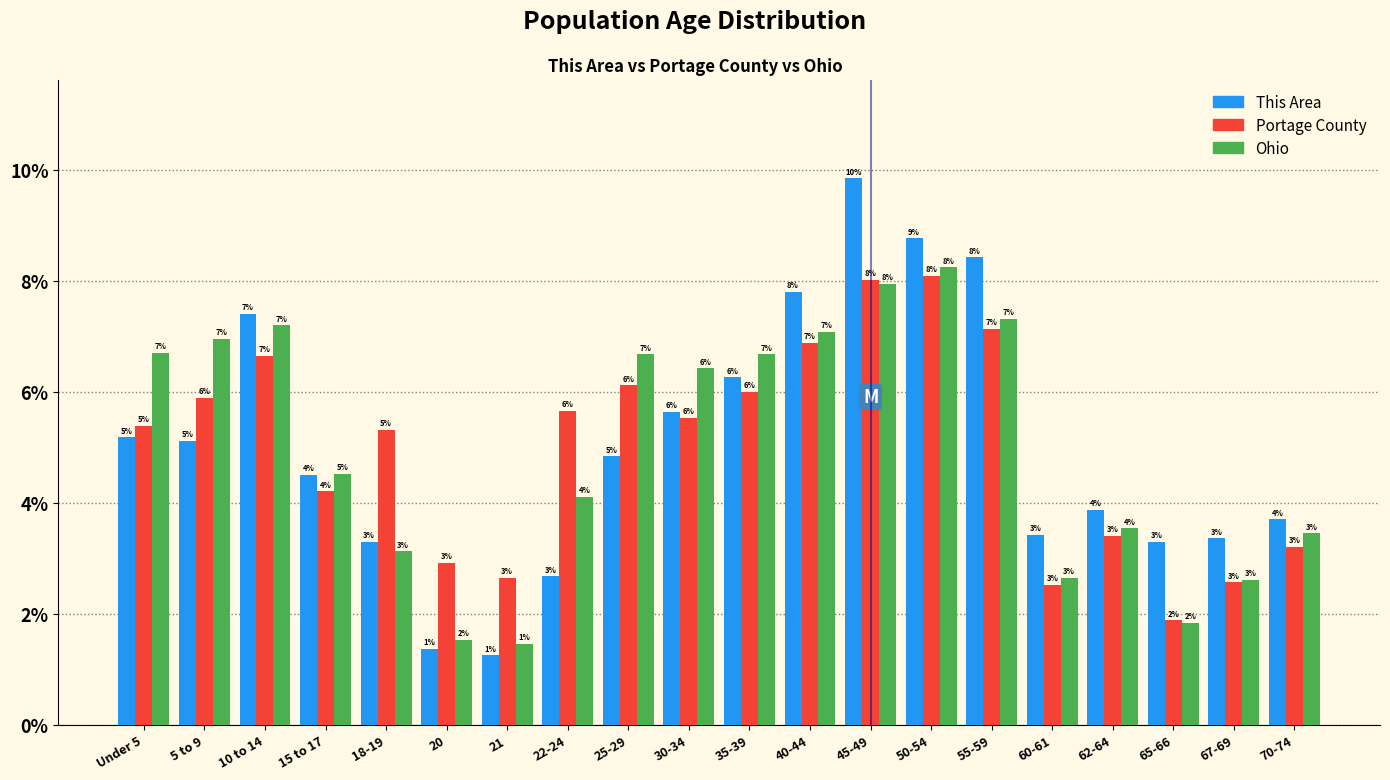

What are all the series names shown in the legend?

This Area, Portage County, Ohio